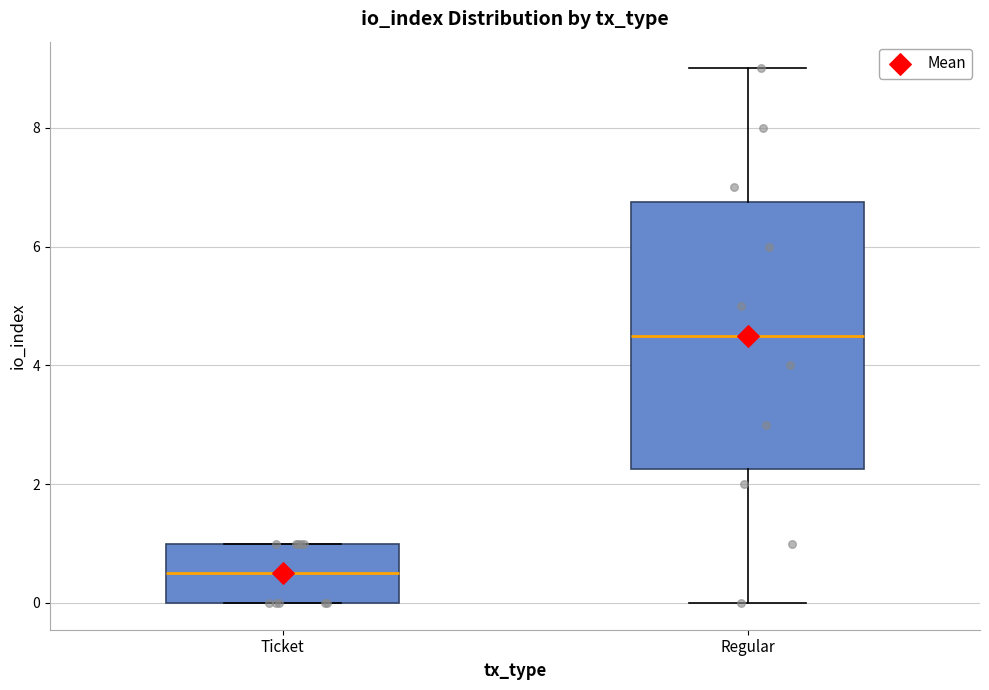

Comparing the boxes themselves (not the whiskers), which one is the tallest?

Regular